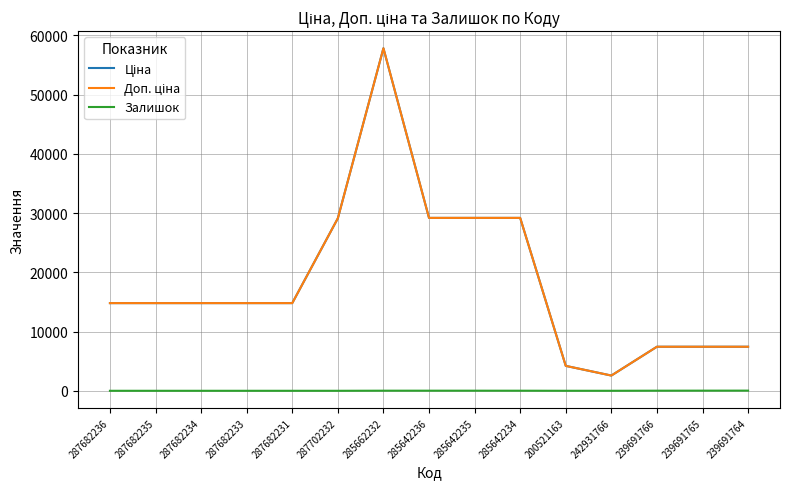

What is the maximum value shown in the chart?

57826.2